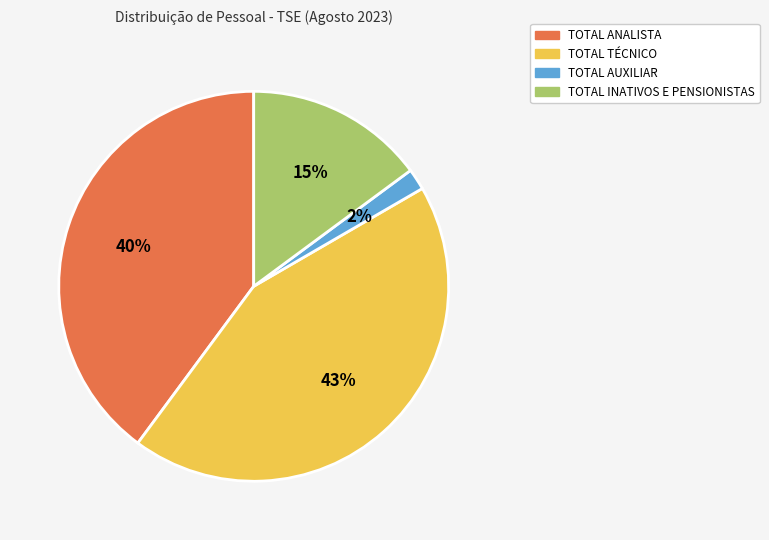

Is there any slice that represents more than half of the pie?

No